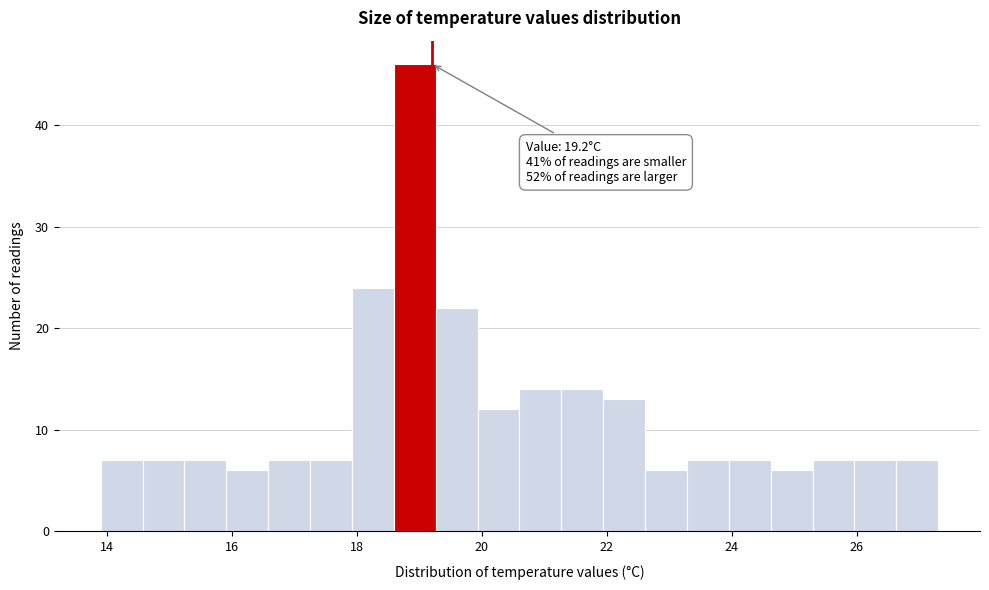

Around what value on the x-axis is the tallest bar? Give the approximate position of its centre, as read against the axis.

19.0